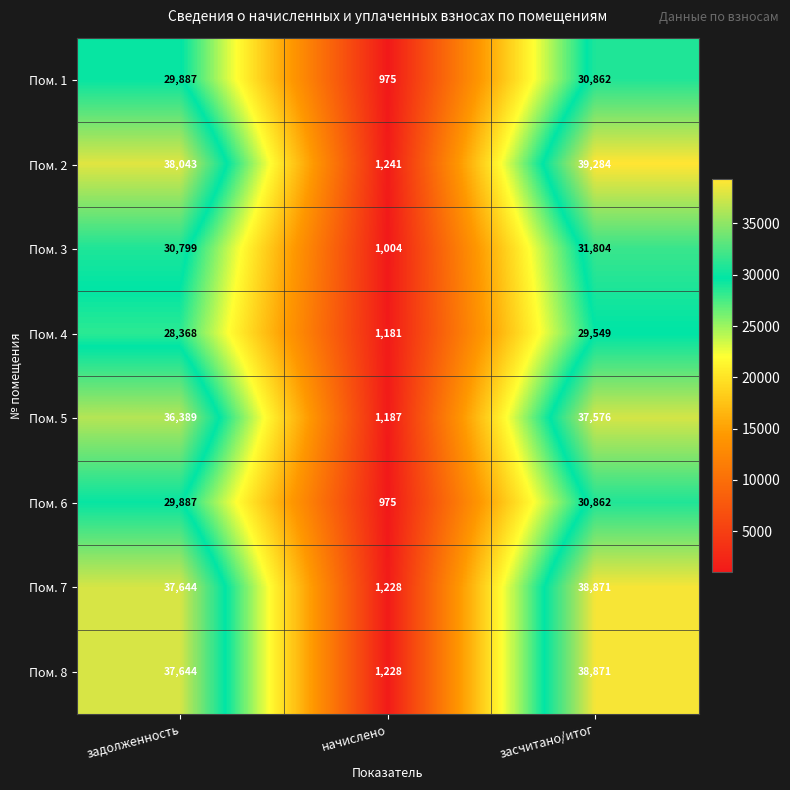

What is the difference between the maximum and minimum values in the Пом. 6 series?

29887